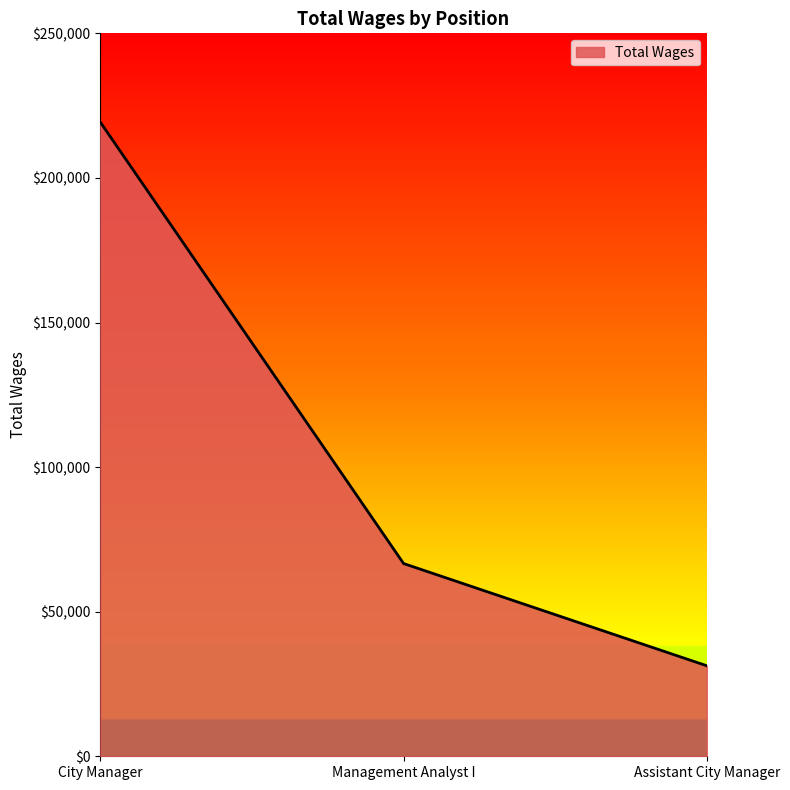

How many values are below 66648?

1